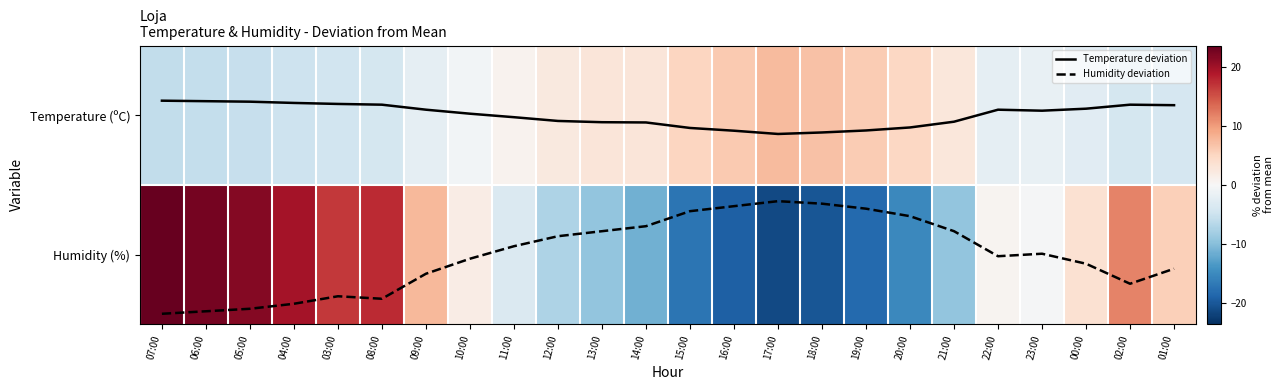

Which category has the lowest value across all series?

17:00